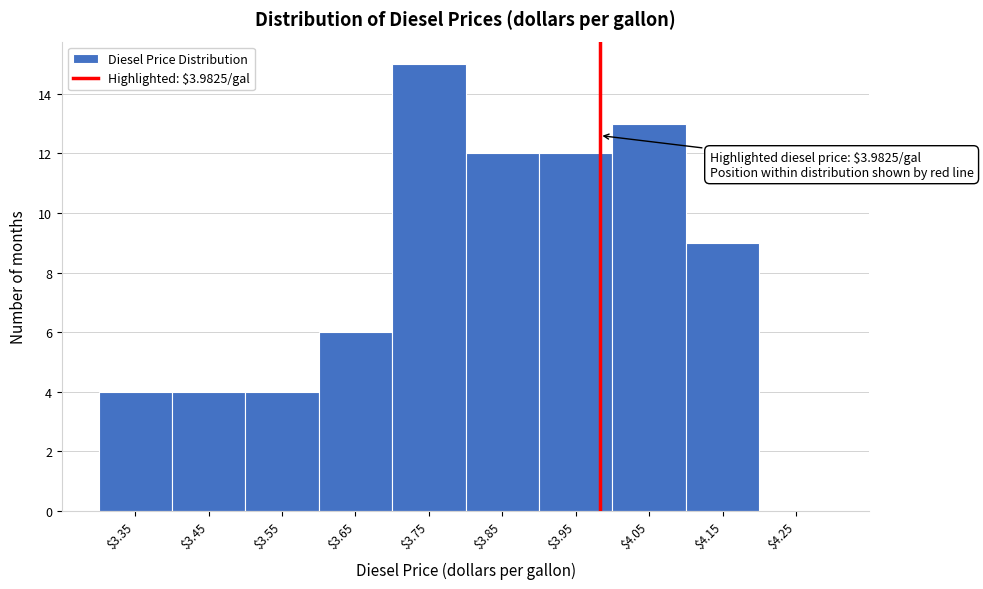

Over which range of the x-axis is the bar tallest?

3.7 to 3.8